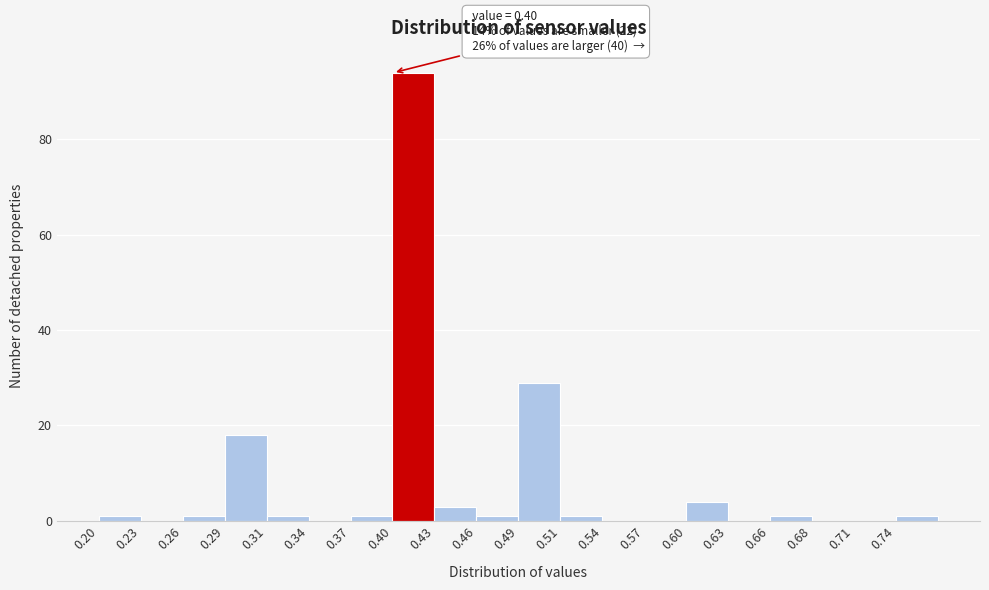

Which range on the x-axis has the tallest bar?

0.400 to 0.430